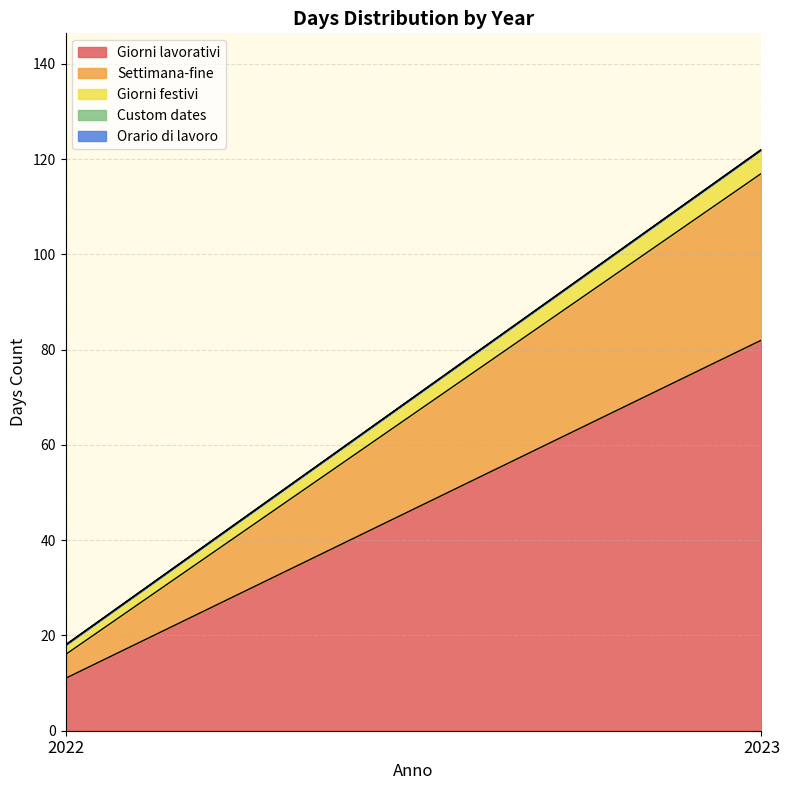

Between 2022 and 2023, which series saw the biggest shift?

Giorni lavorativi